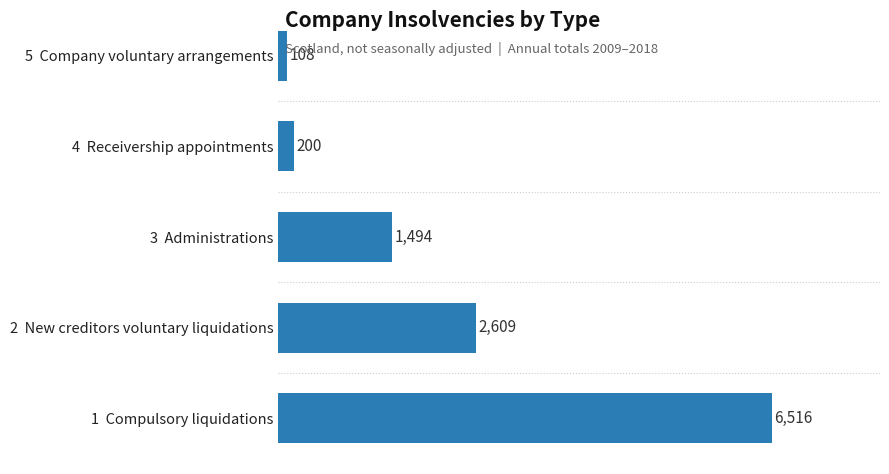

List the labels in order of value, largest first.

1  Compulsory liquidations, 2  New creditors voluntary liquidations, 3  Administrations, 4  Receivership appointments, 5  Company voluntary arrangements